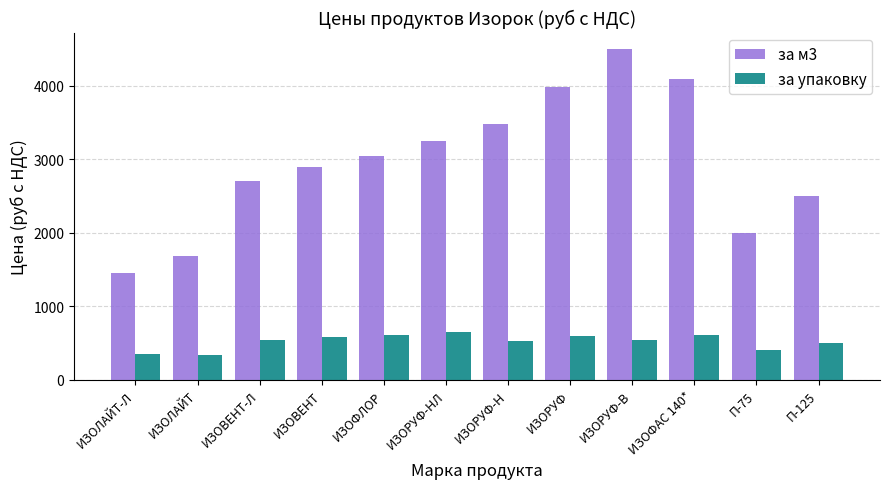

Which category has the highest value across all series?

ИЗОРУФ-В